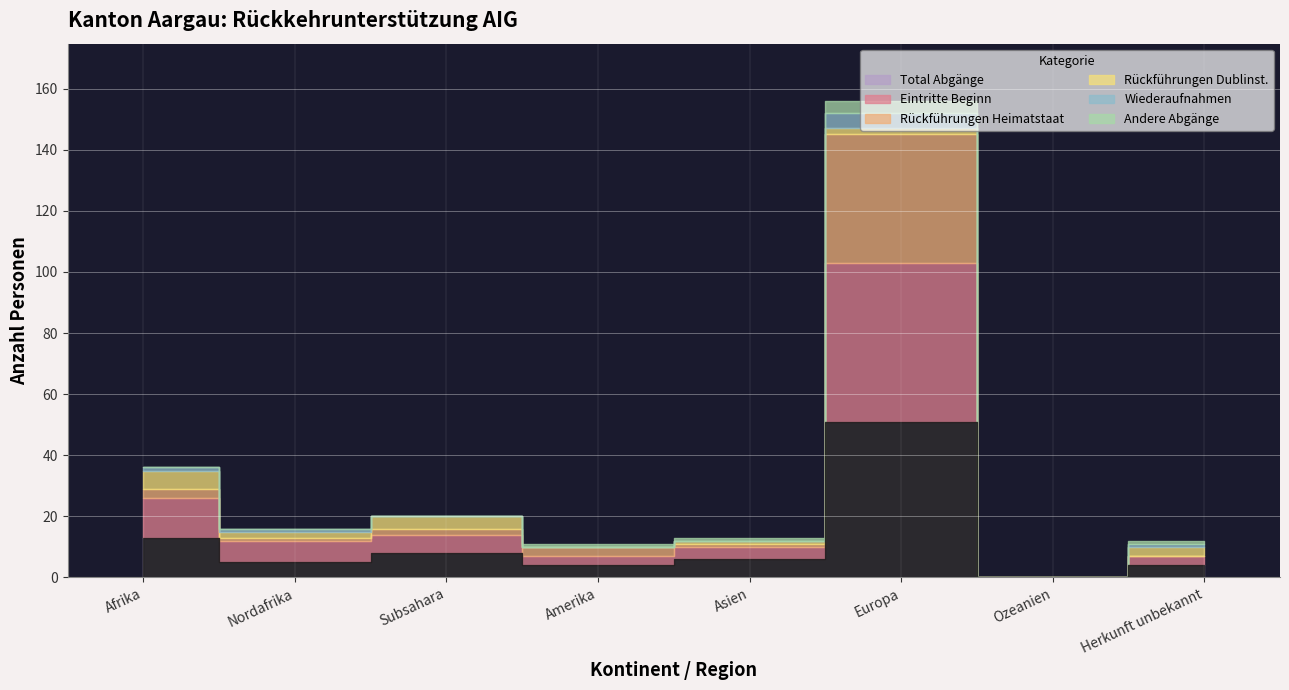

Which series ends up on top after the final intersection of Rückführungen Dublinst. and Rückführungen Heimatstaat?

Rückführungen Heimatstaat